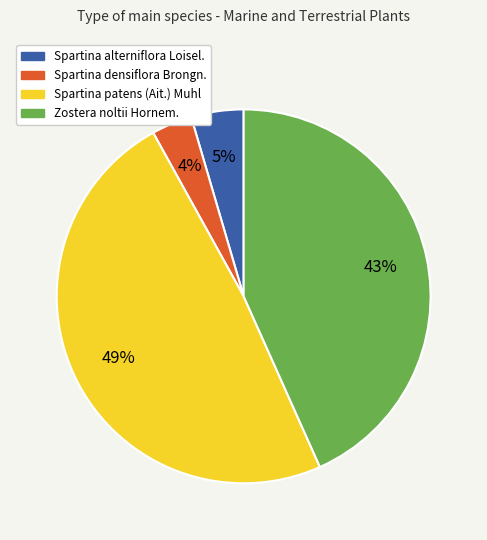

Is there a majority slice in this chart?

No